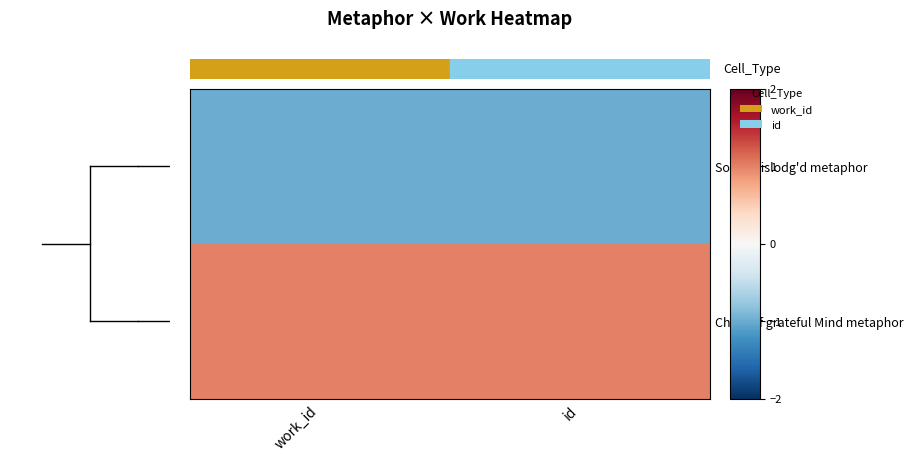

Rank the series by their average value, from highest to lowest.

Chain of grateful Mind metaphor, Soul's dislodg'd metaphor